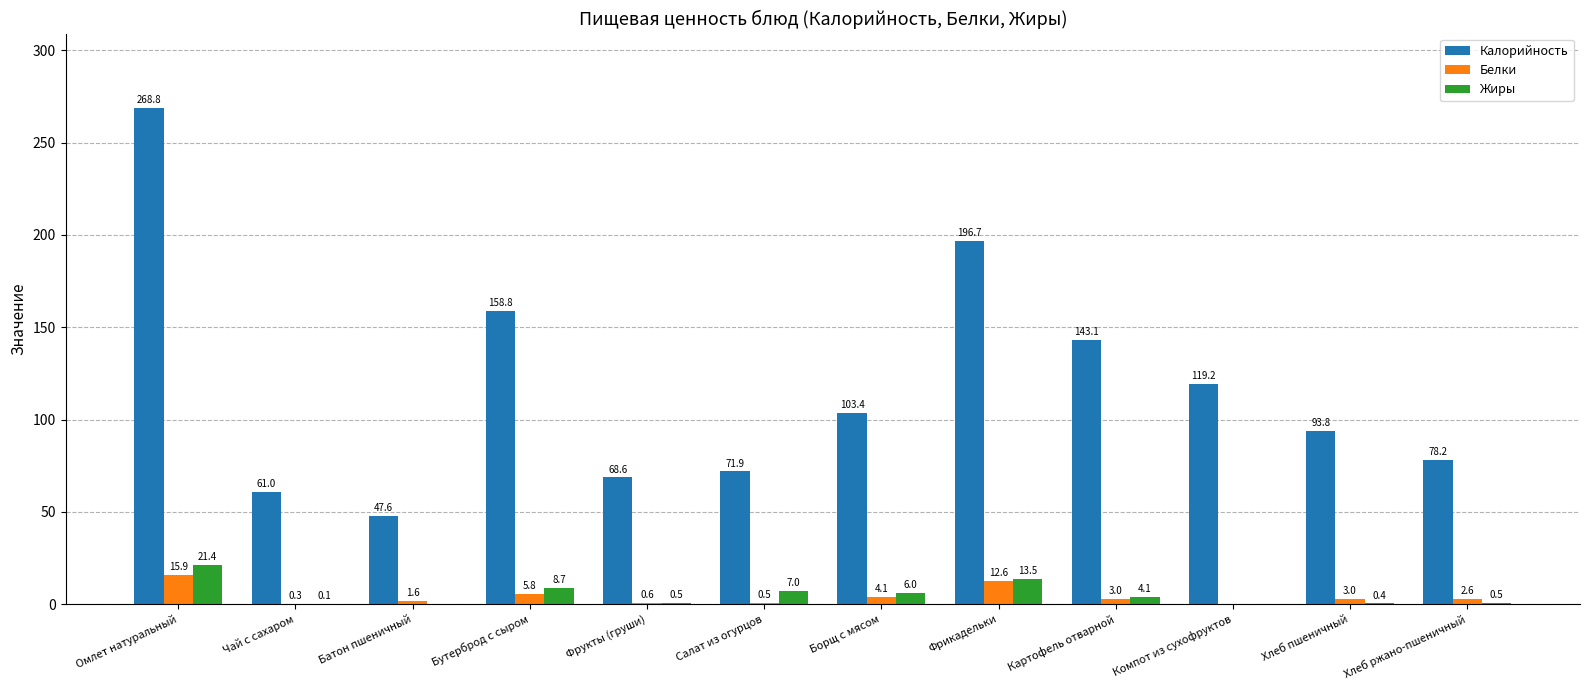

The value of Калорийность at Салат из огурцов is 71.9. True or false?

True